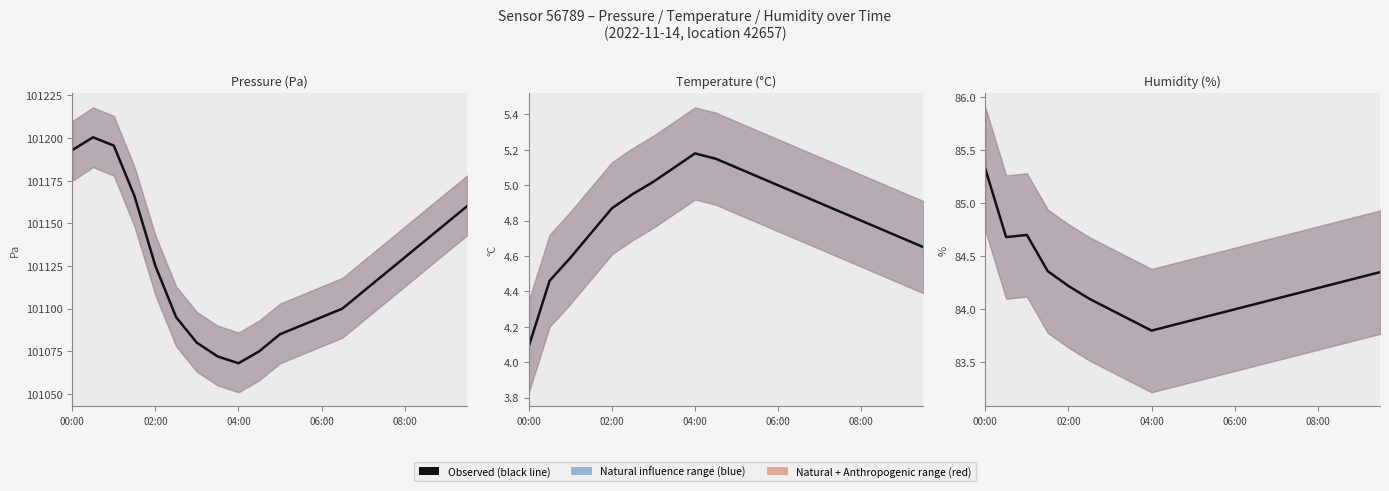

What is the label of the 6th point from the left?

5